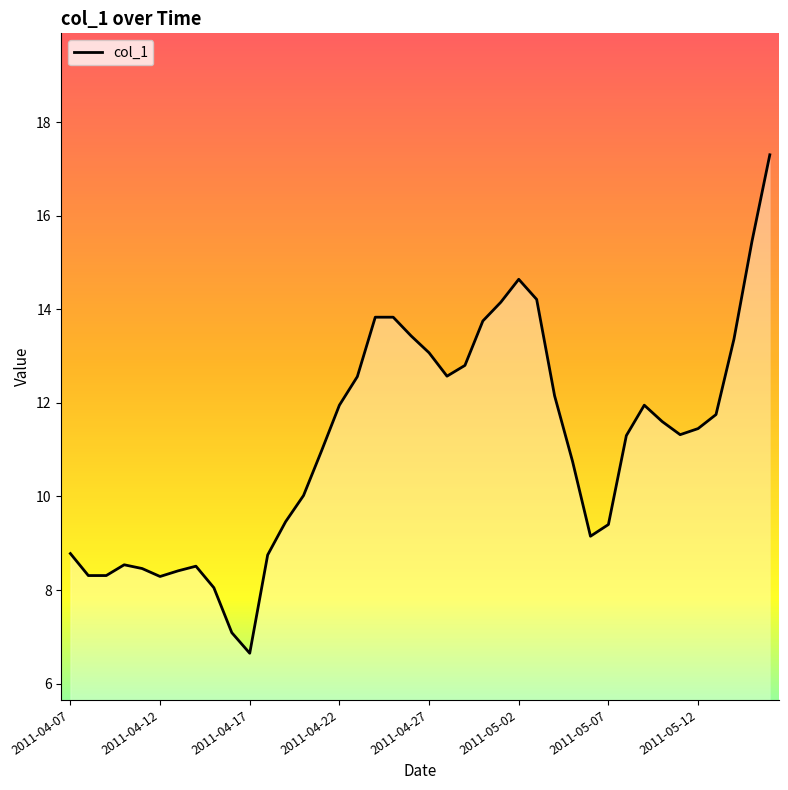

What is the smallest value displayed?

6.7